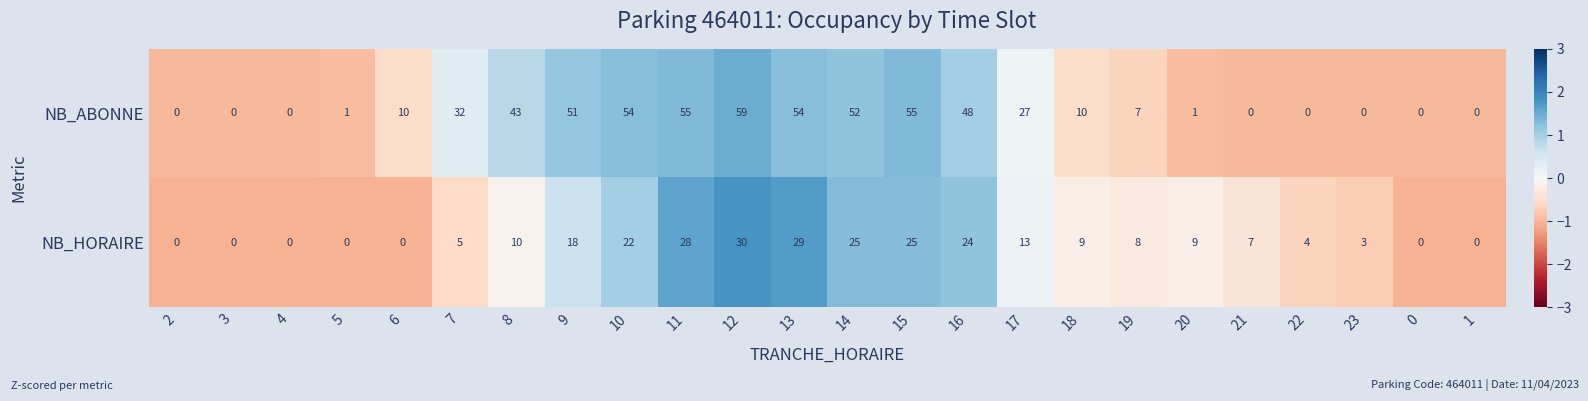

Which series has the largest total across all categories?

NB_ABONNE